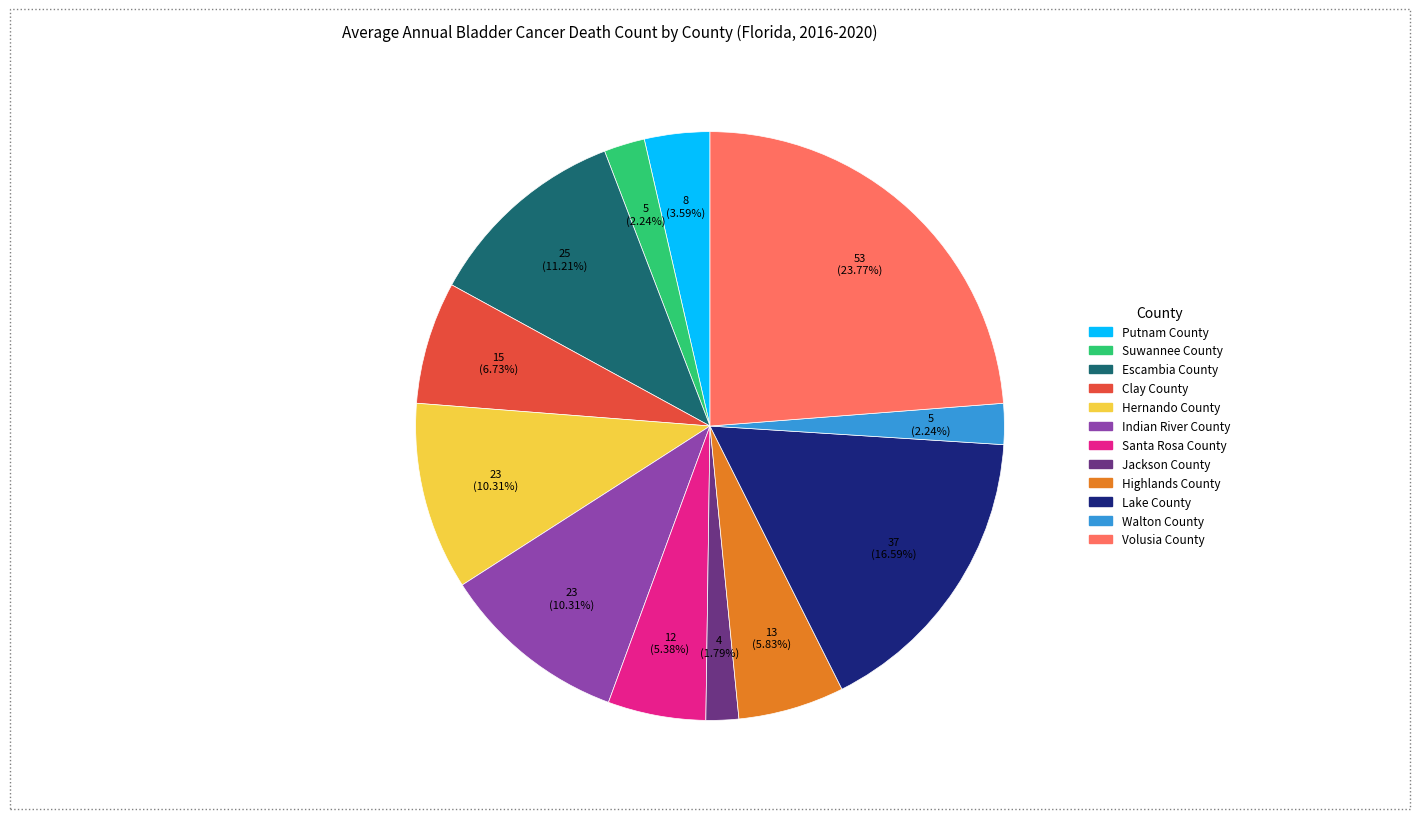

Approximately how many times larger is the value at Hernando County compared to Walton County?

4.6